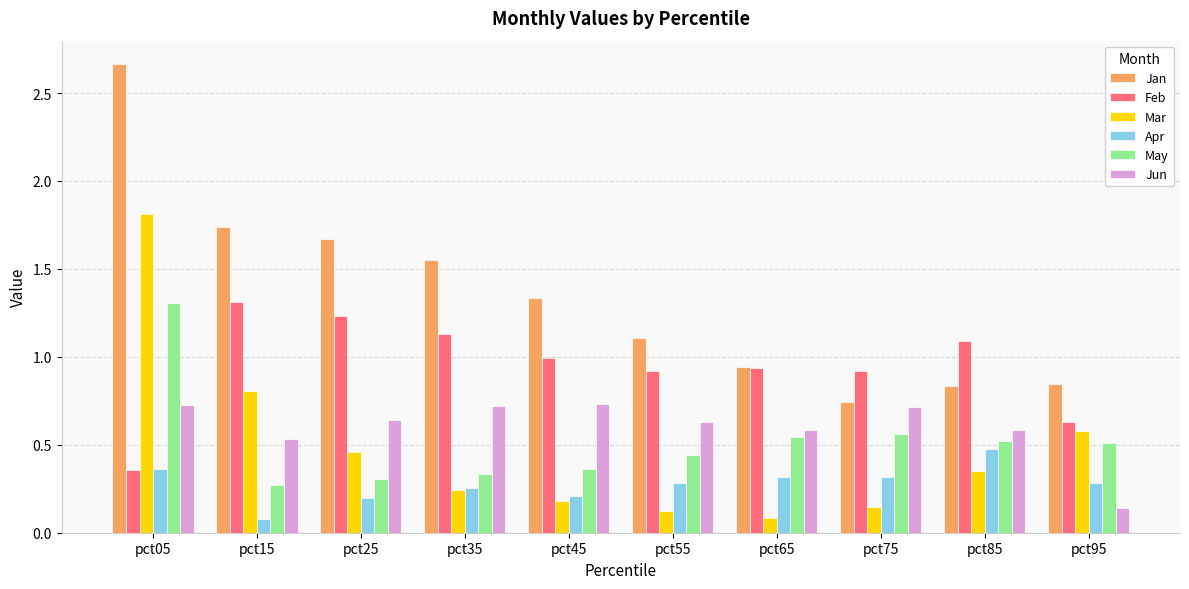

At which label is Apr closest to 0?

pct15